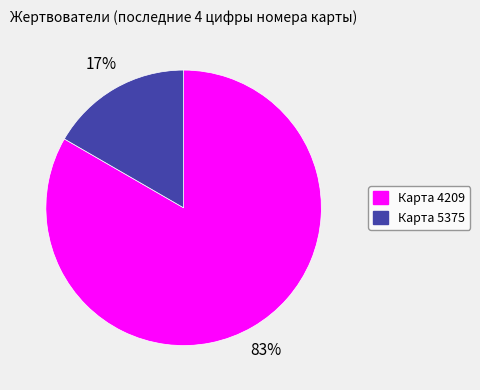

Which category has the smallest portion of the pie?

Карта 5375